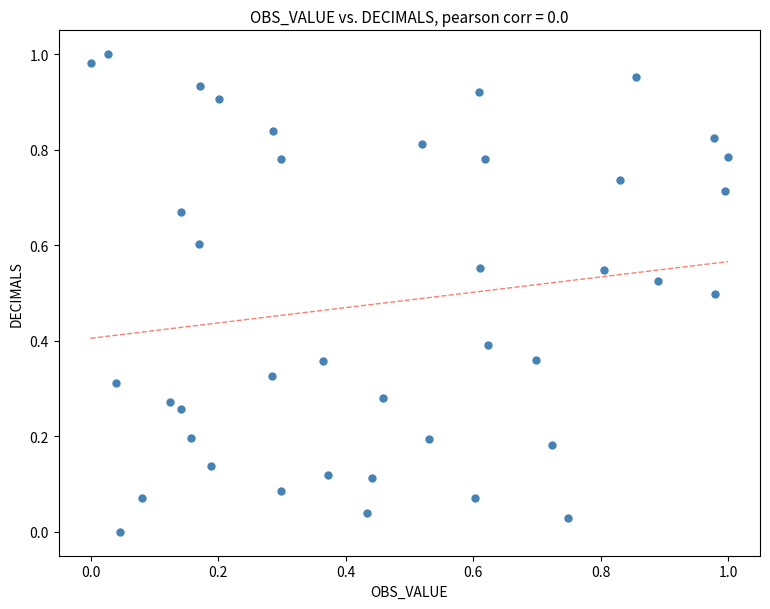

Count the number of points in this scatter plot.

40